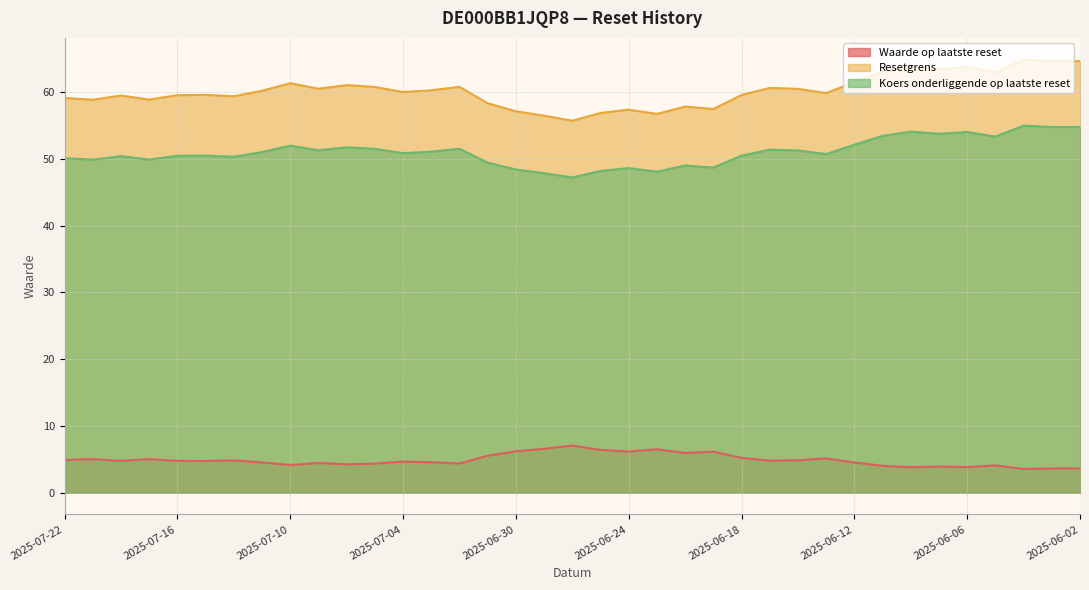

Which series has the largest range (max minus min)?

Resetgrens